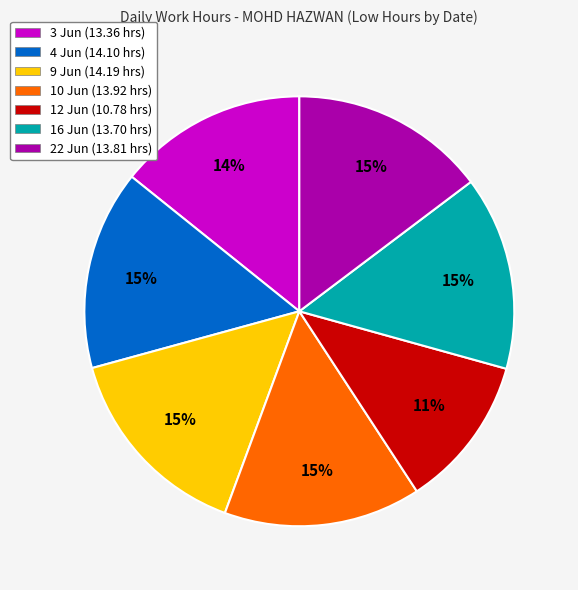

Is there a majority slice in this chart?

No